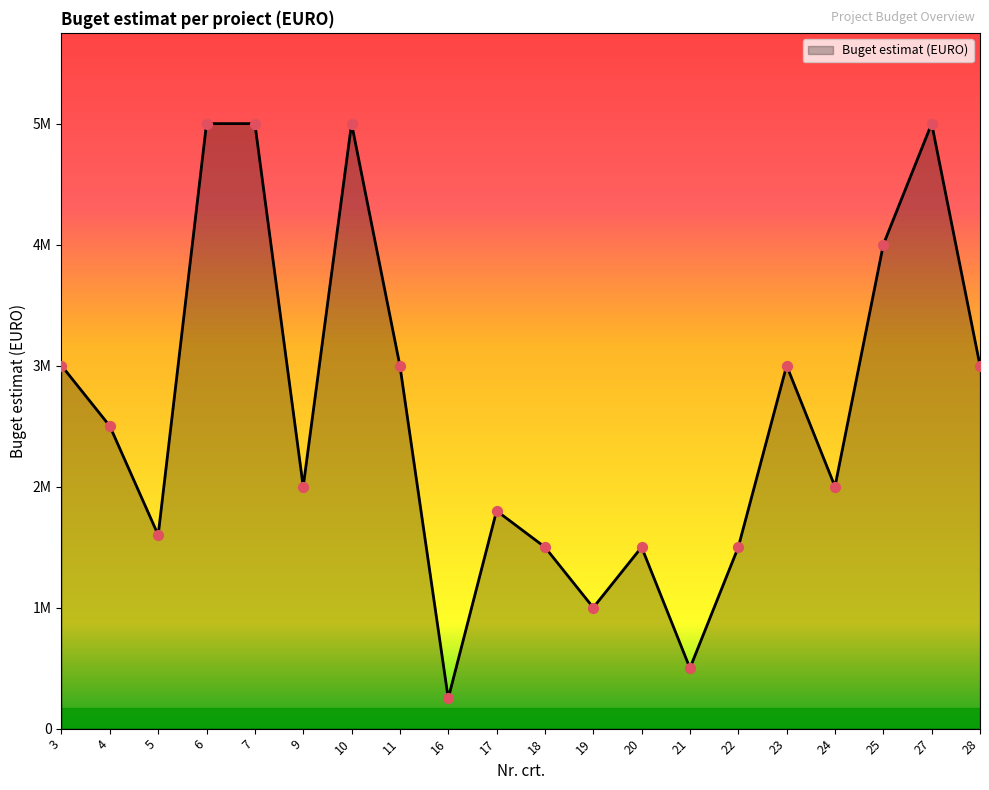

What is the ratio of the value at 18 to the value at 10?

0.3